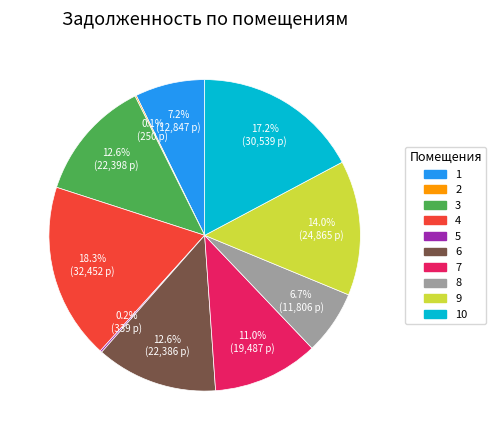

Is there any slice that represents more than half of the pie?

No